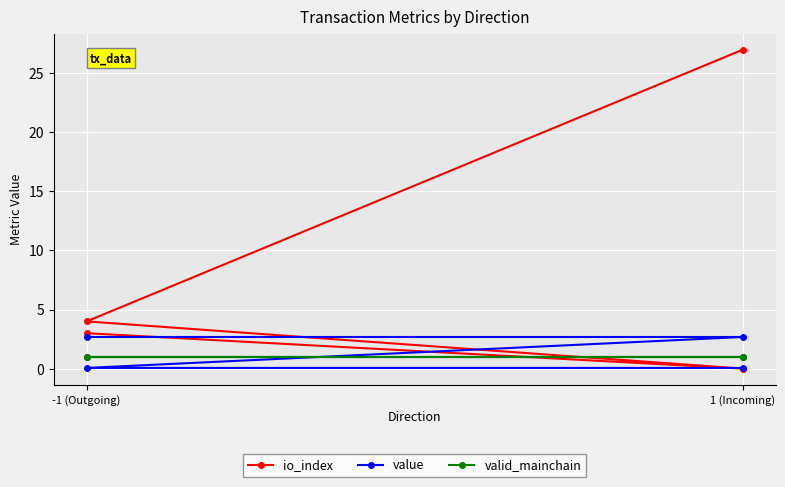

True or false: valid_mainchain has a value of 1.8 at -1 (Outgoing).

False